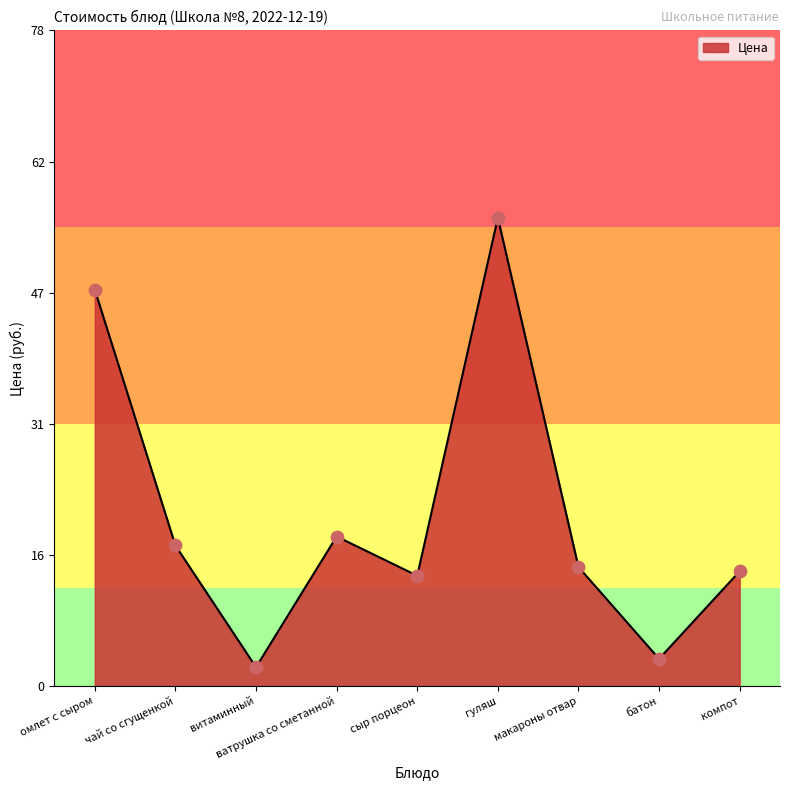

Which has a higher value, батон or гуляш?

гуляш